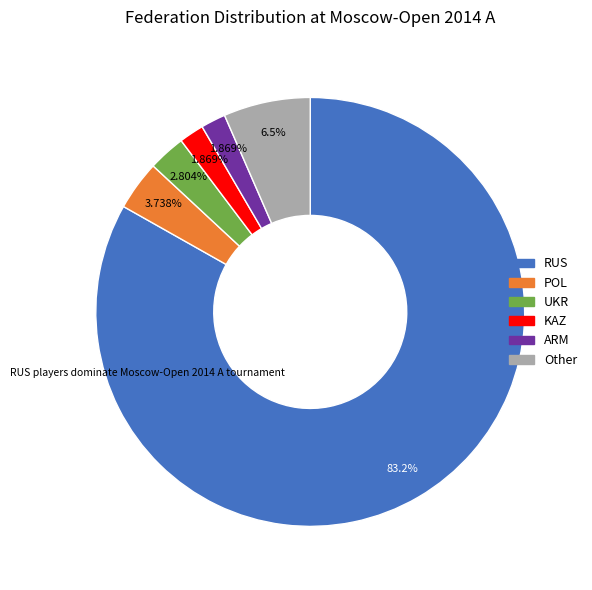

How many slices are in this pie chart?

6